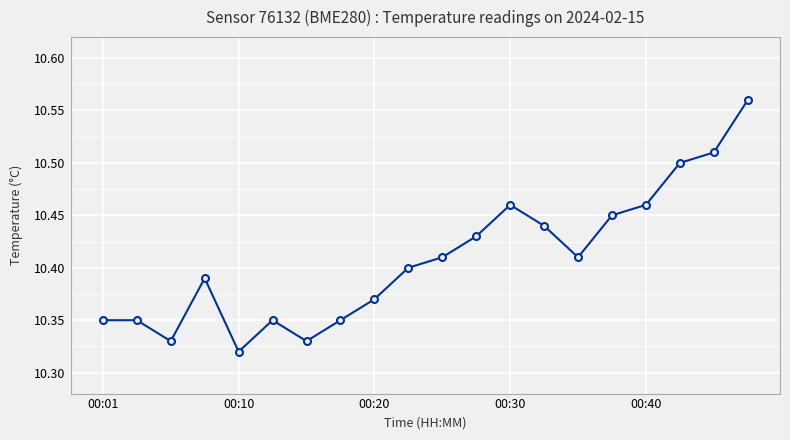

How many interior local valleys (lower than both neighbors) does the data have?

4